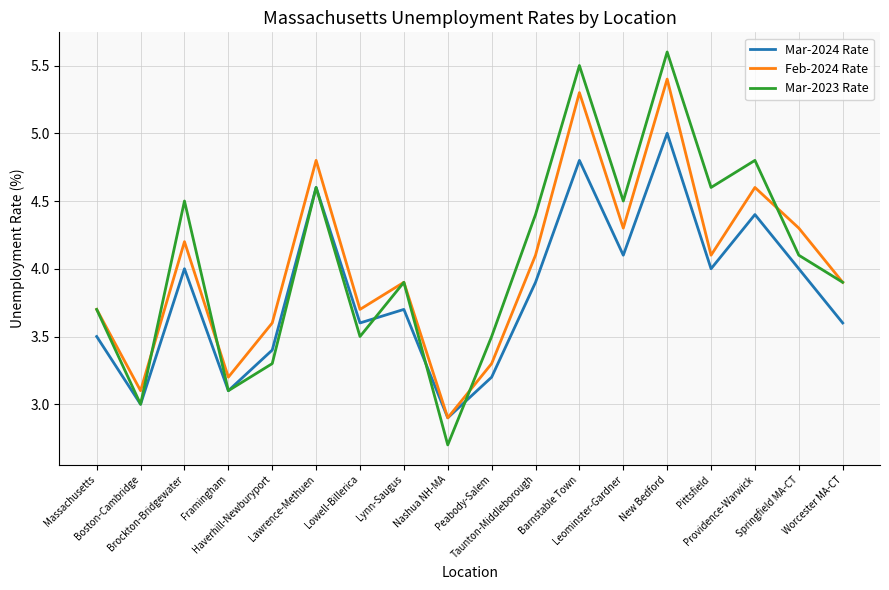

What is the difference between the Mar-2023 Rate values at Framingham and Lynn-Saugus?

0.8